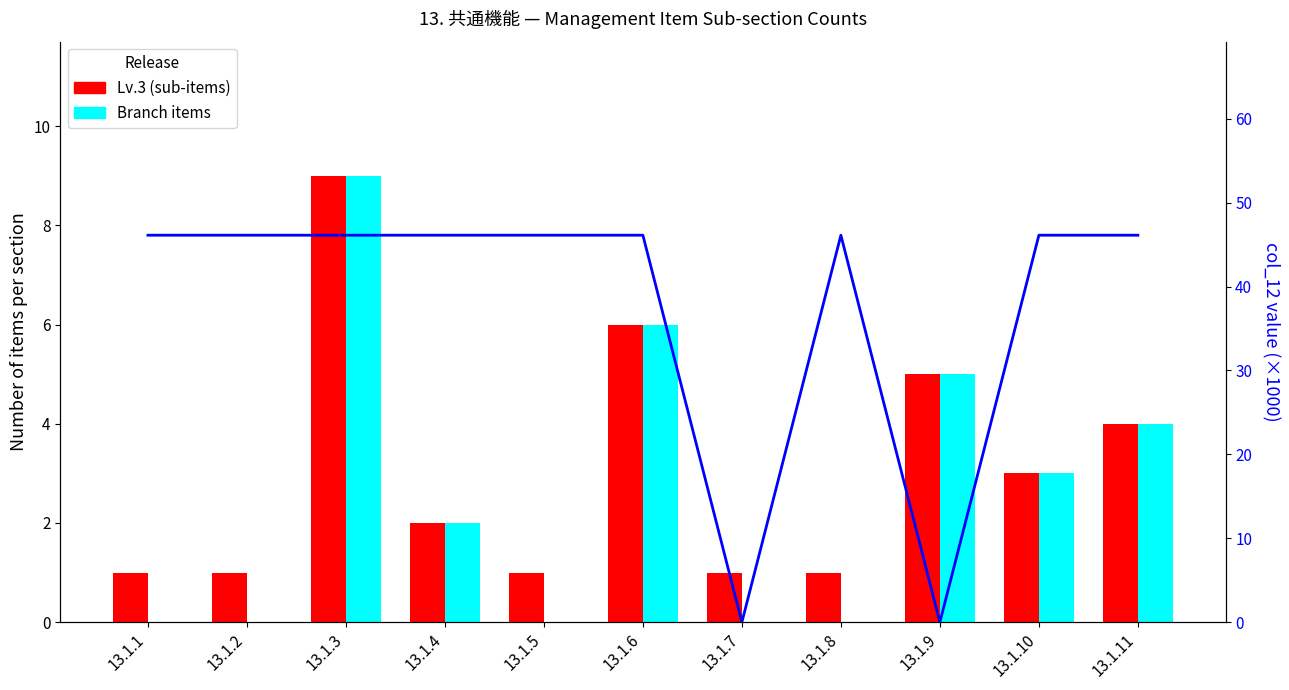

What is the difference between the highest and lowest values at 13.1.3?

37.1